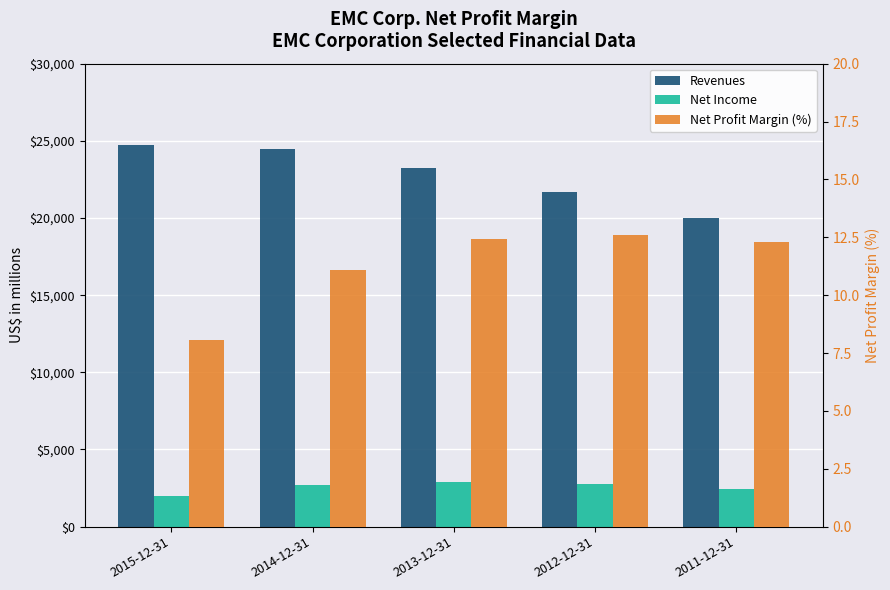

Is the value of Net Income at 2012-12-31 greater than the value of Net Profit Margin (%) at 2013-12-31?

Yes